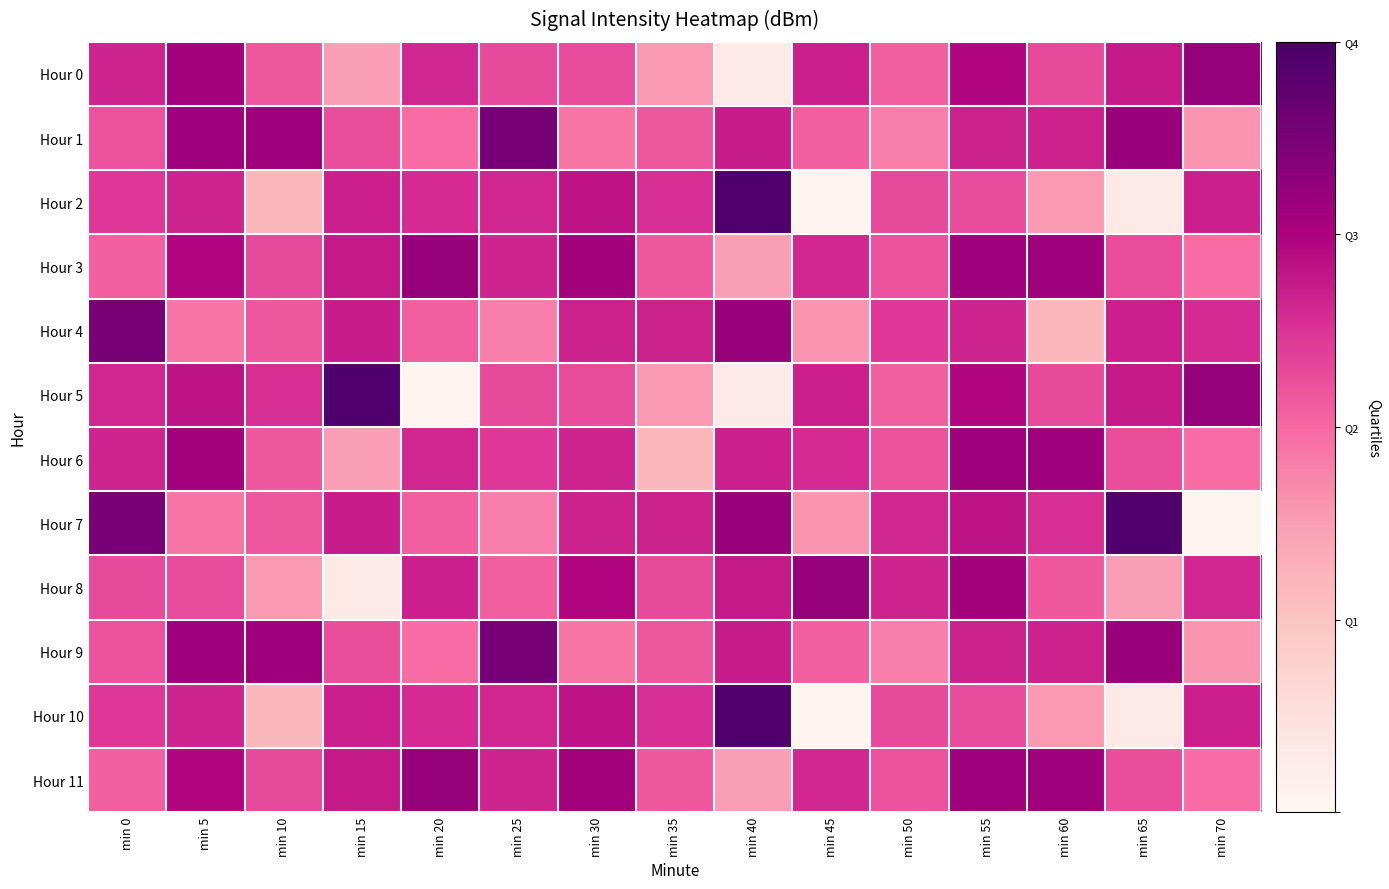

At min 10, list the series in order from largest to smallest.

Hour 1, Hour 9, Hour 5, Hour 3, Hour 11, Hour 4, Hour 7, Hour 0, Hour 6, Hour 8, Hour 2, Hour 10